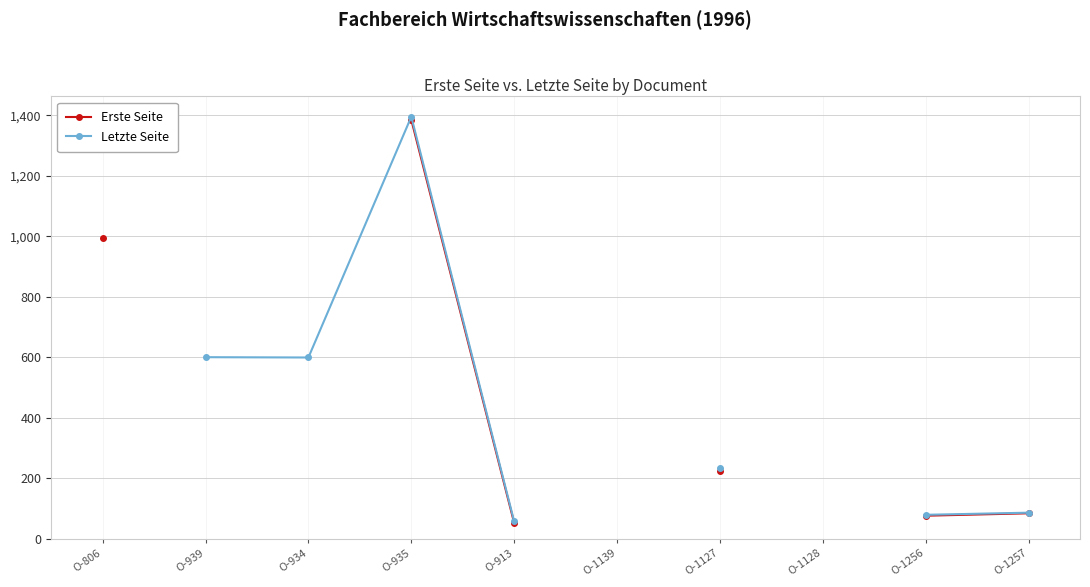

List the series in order of their overall mean, lowest first.

Erste Seite, Letzte Seite